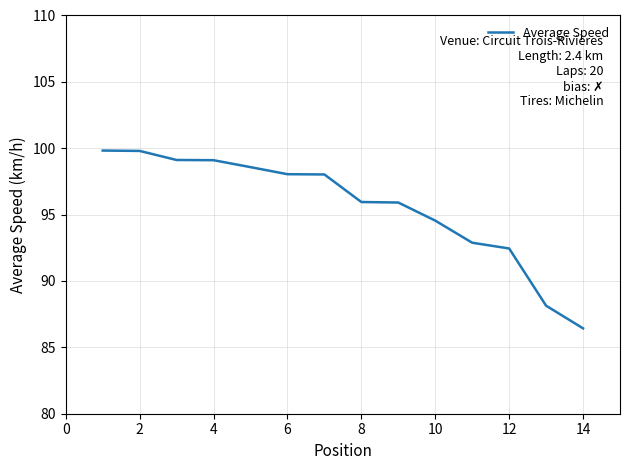

What is the average value?

95.6